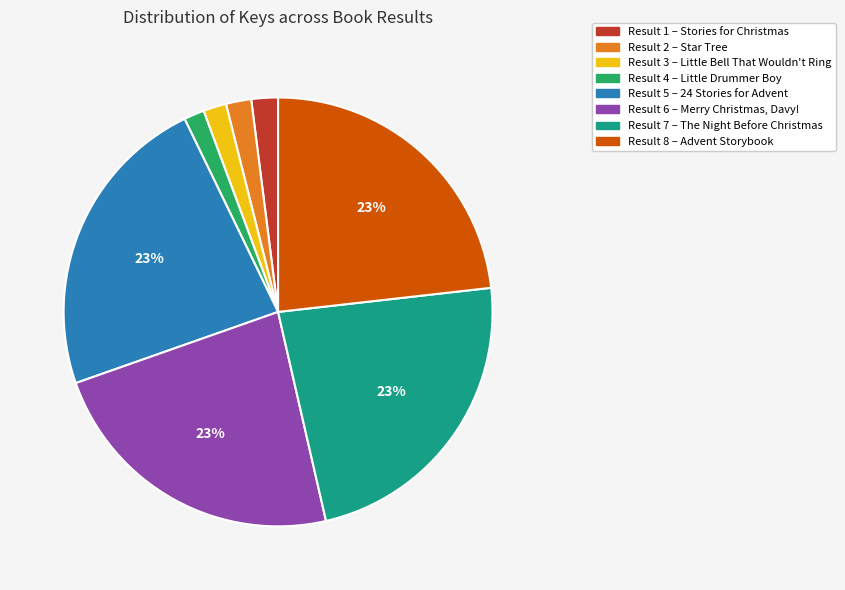

Does Result 3 – Little Bell That Wouldn't Ring account for over 50% of the chart?

No